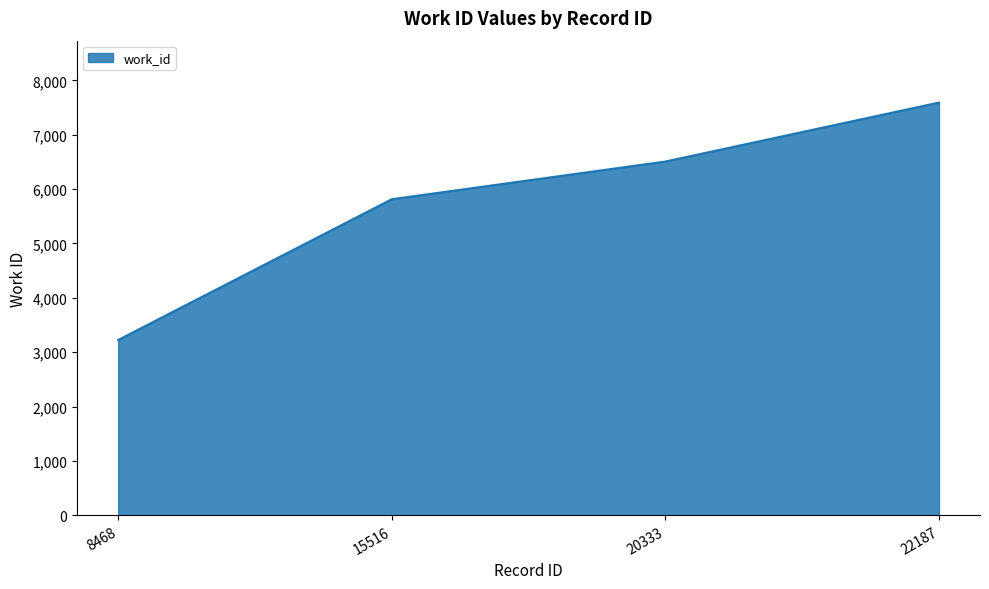

Read the value at 22187.

7591